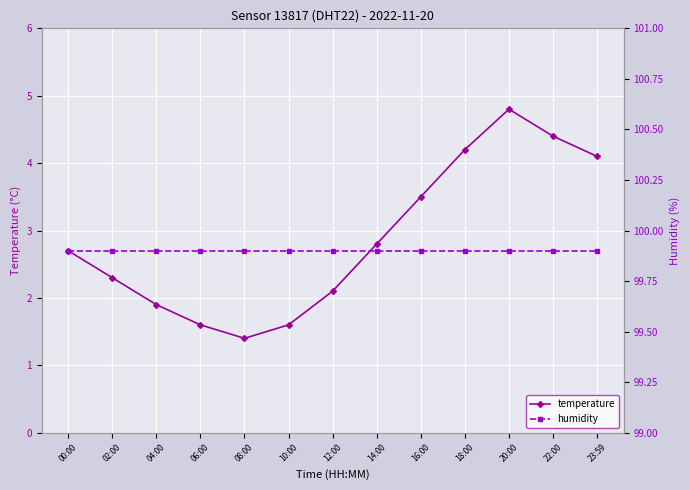

What are all the series names shown in the legend?

temperature, humidity